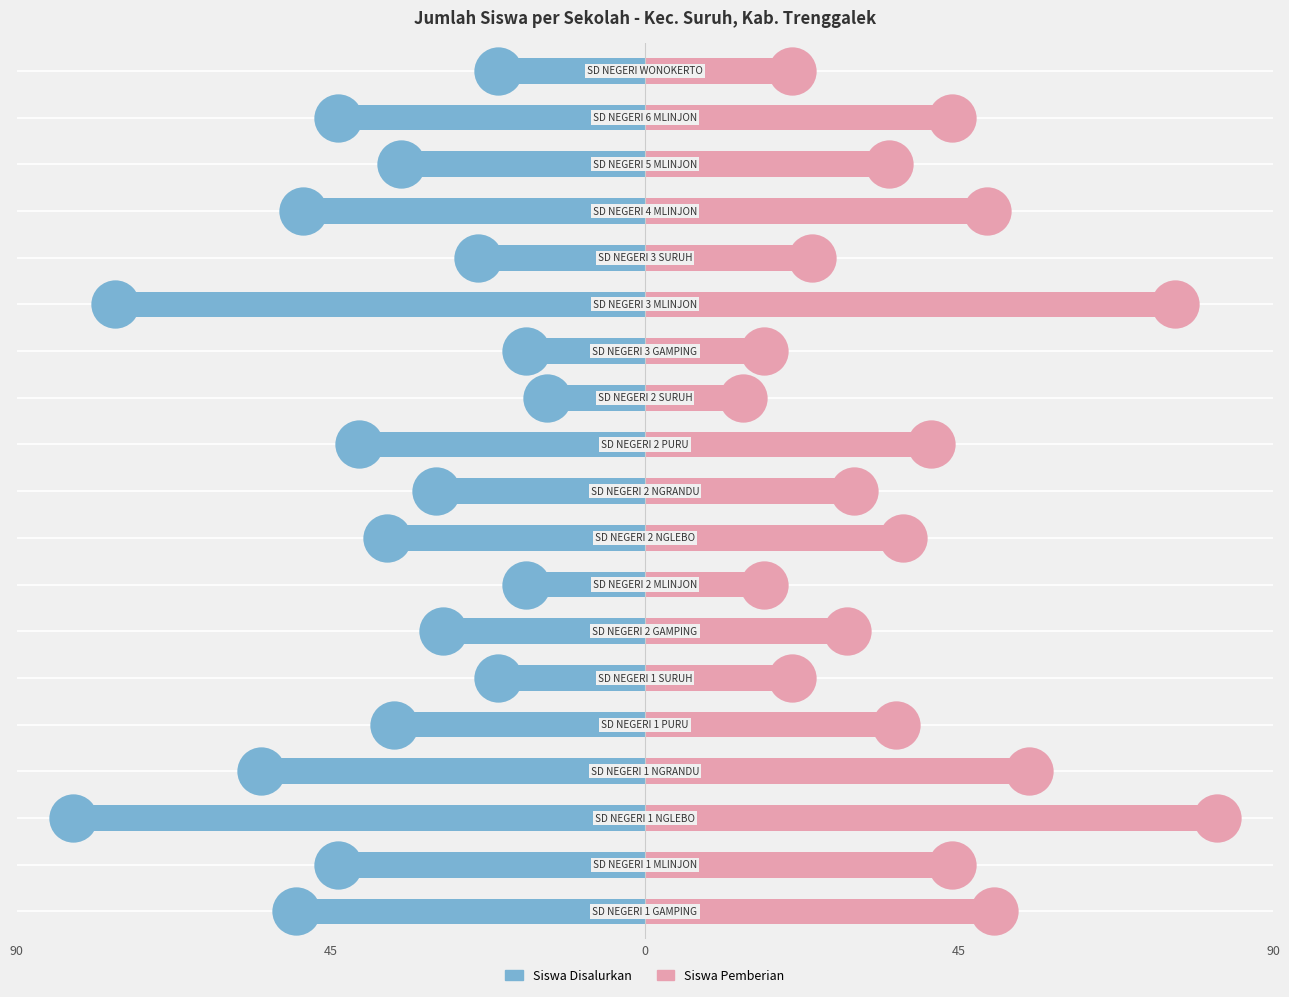

Is the value of Siswa Disalurkan at 15 greater than the value of Siswa Pemberian at 7?

No